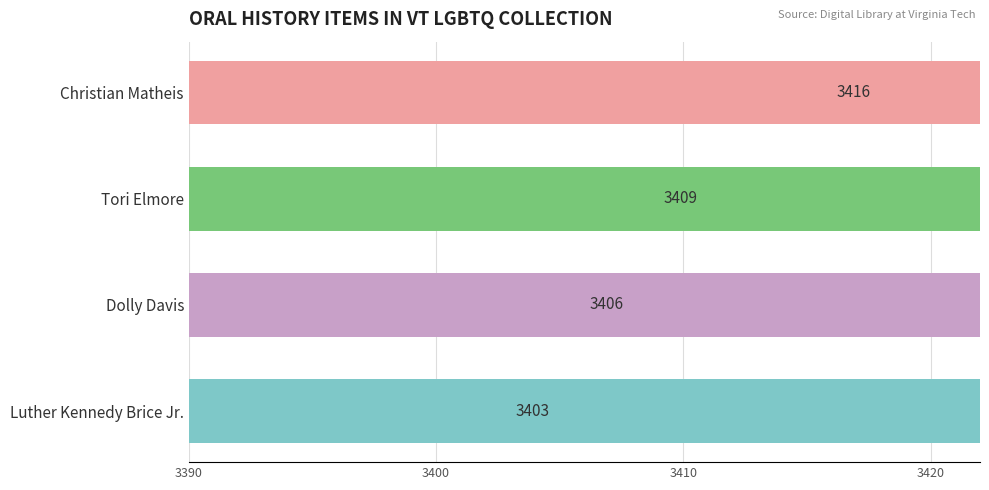

Reading left to right, what are all the values shown in this chart?

3403	3406	3409	3416